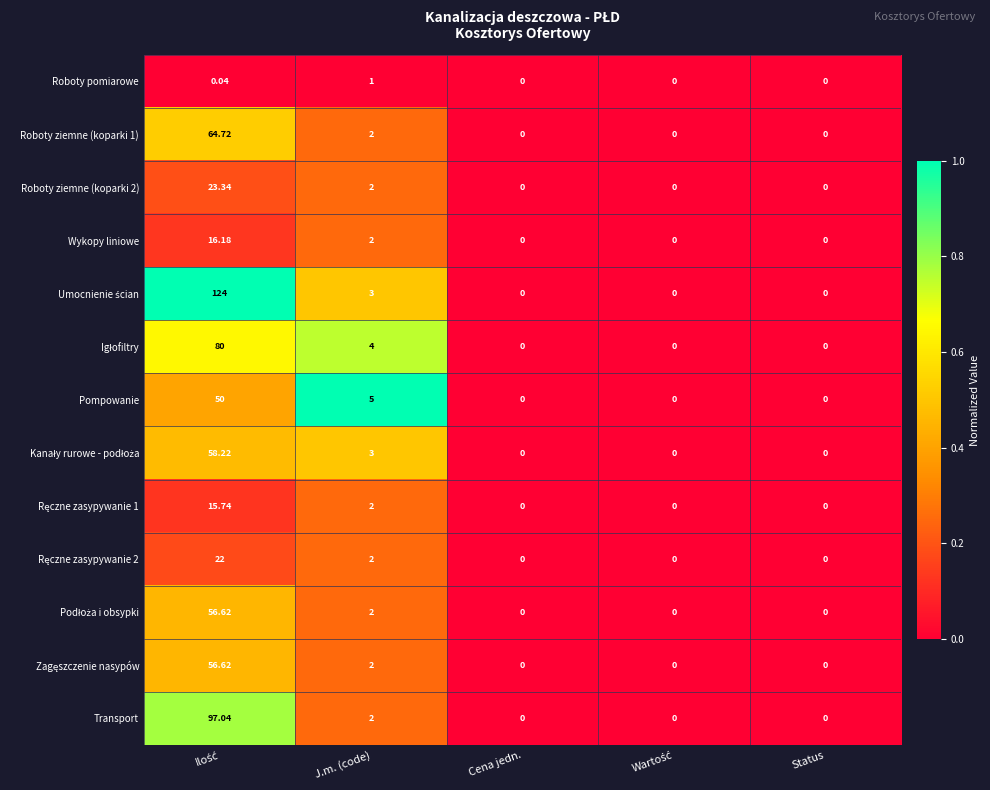

Is the value of Roboty ziemne (koparki 1) at J.m. (code) greater than the value of Transport at Cena jedn.?

Yes